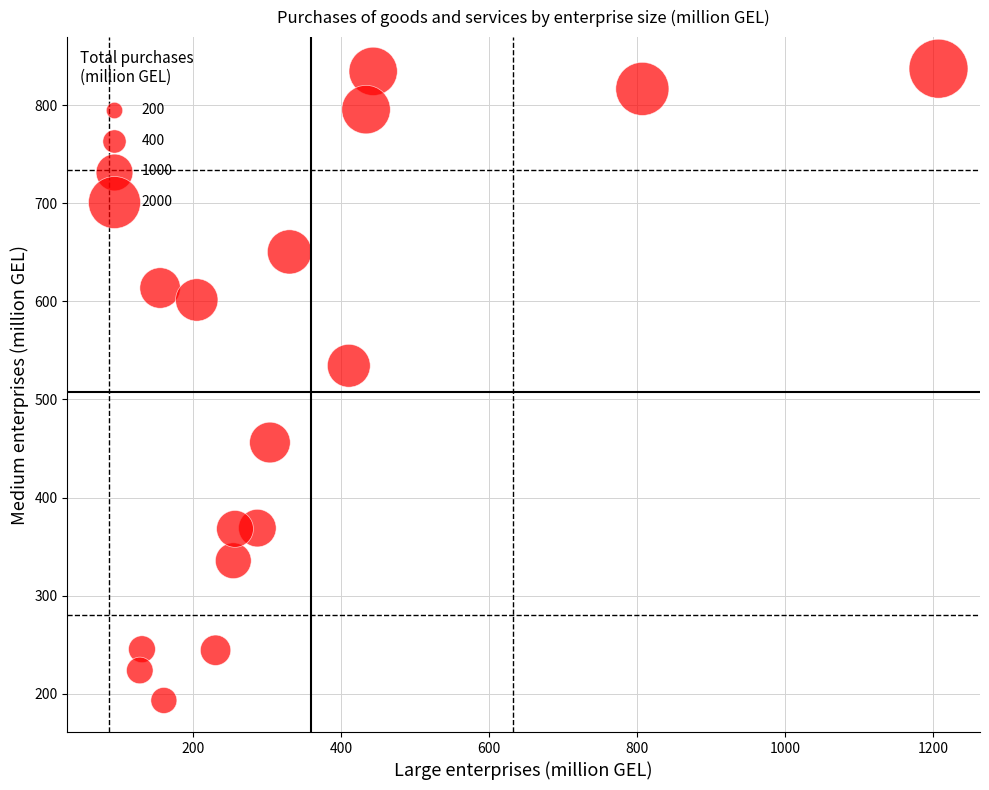

What is the range of Y values (max minus min)?

644.4